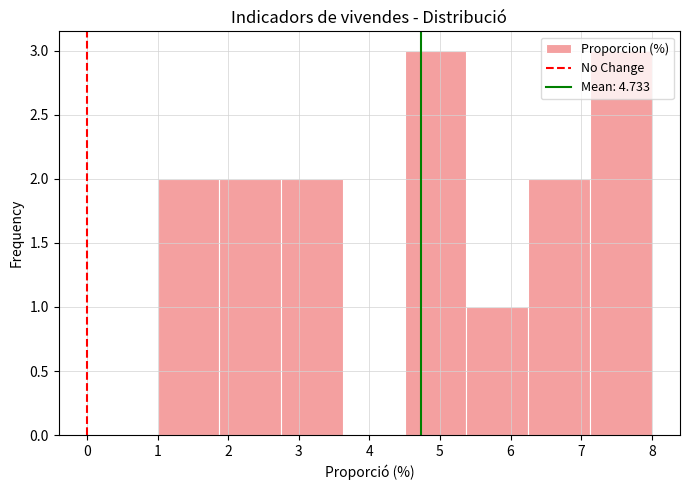

Reading left to right, transcribe this chart: for each bar, give the range it covers on the x-axis and its height. Neither the bar edges nor the heights are printed on the chart, so give them approximately, as read against the axes.

1.0 to 1.9: 2
1.9 to 2.8: 2
2.8 to 3.6: 2
3.6 to 4.5: 0
4.5 to 5.4: 3
5.4 to 6.3: 1
6.3 to 7.1: 2
7.1 to 8.0: 3